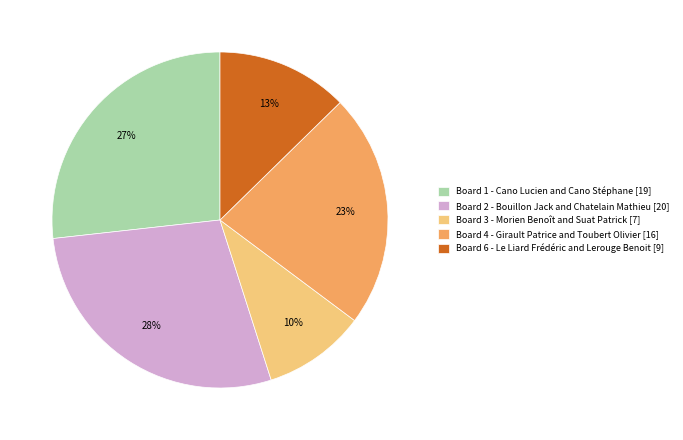

Combined, do Board 2 - Bouillon Jack and Chatelain Mathieu [20] and Board 3 - Morien Benoît and Suat Patrick [7] account for over 50%?

No